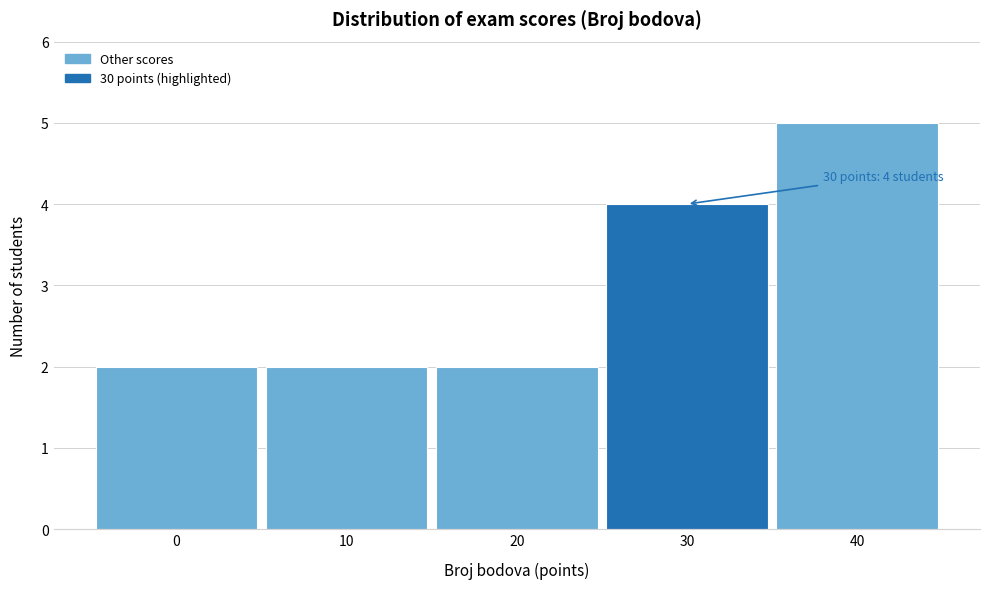

Reading left to right, extract all data points from this chart.

0=2	10=2	20=2	30=4	40=5